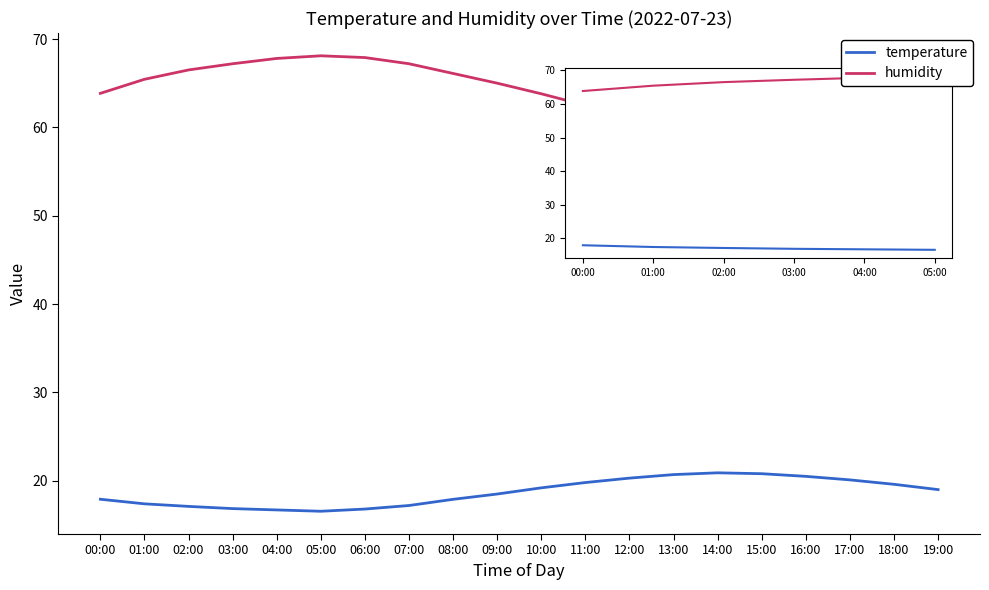

What position from the left is 01:00?

2